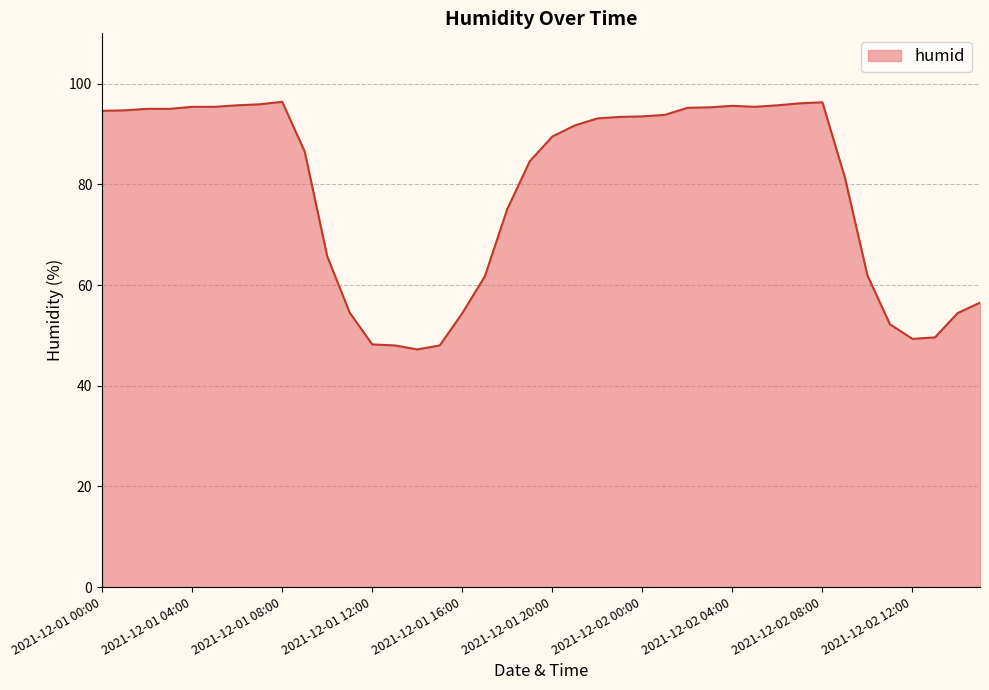

What is the difference between the maximum and minimum values?

49.2